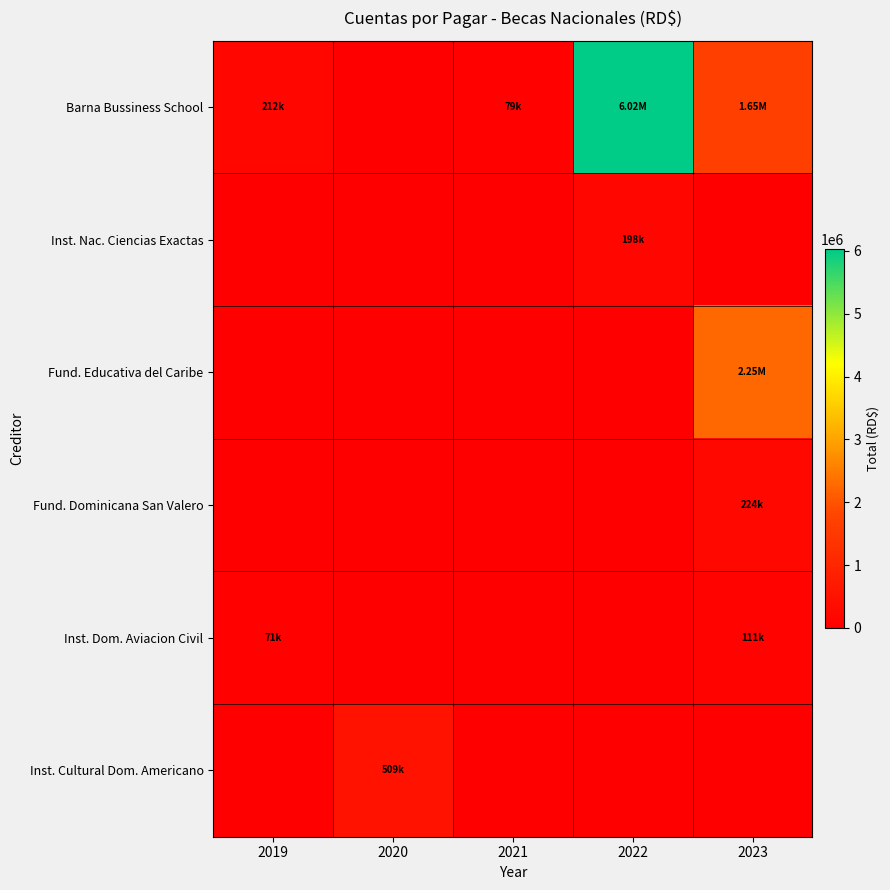

What is the difference between the highest and lowest values at 2023?

2246057.7